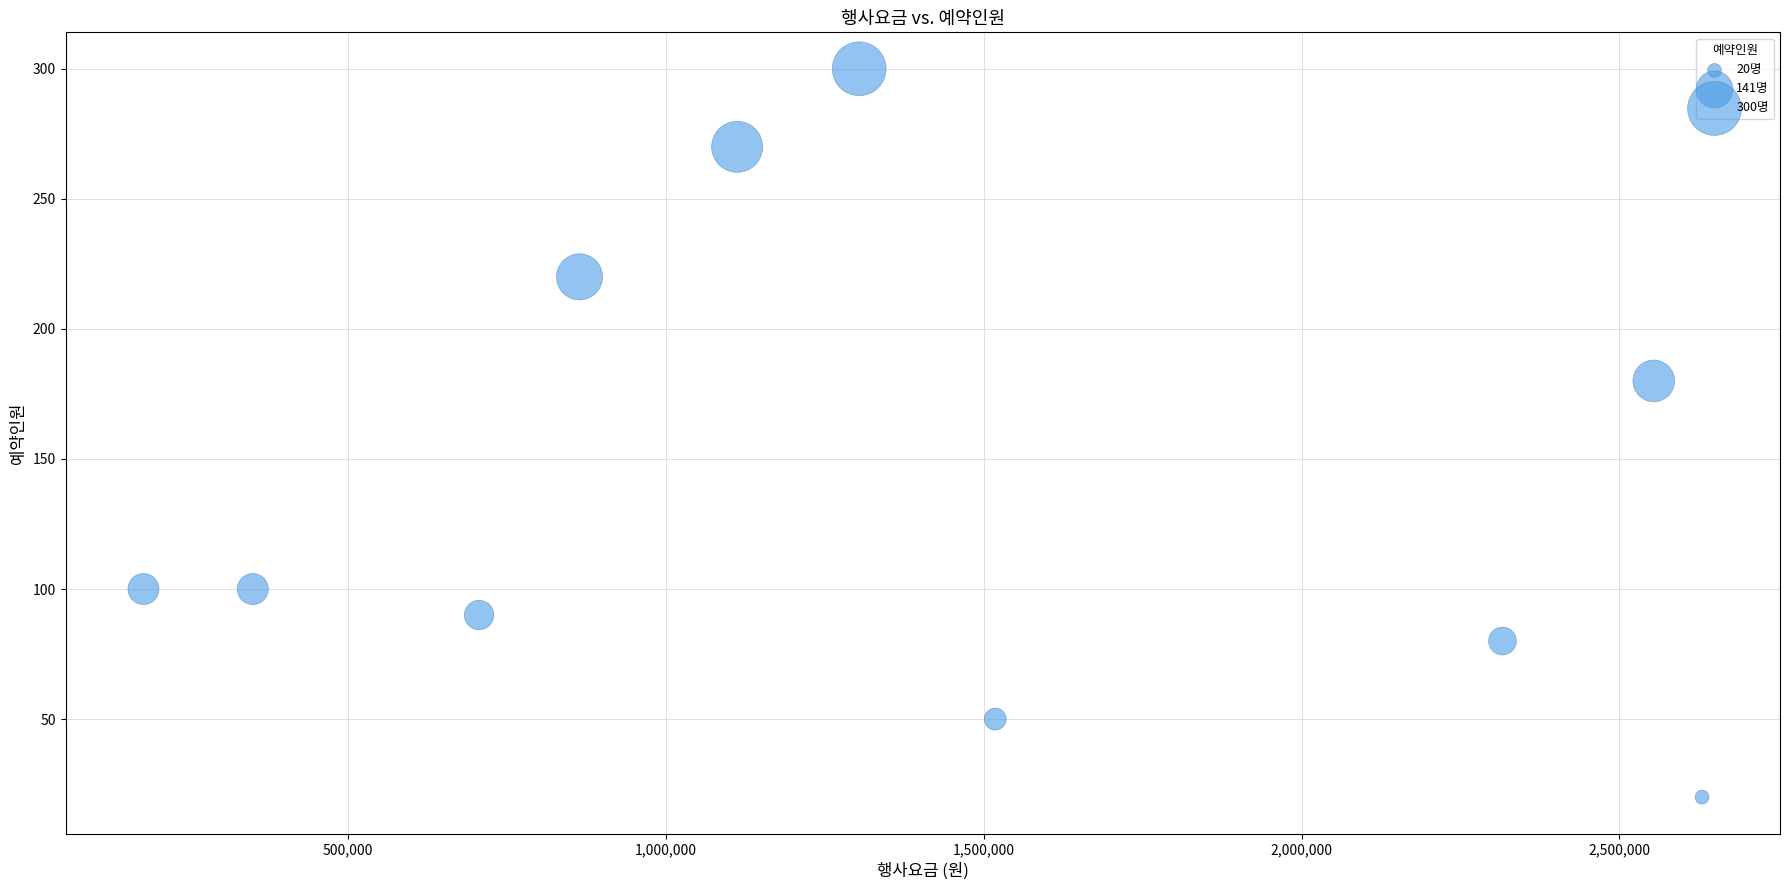

What is the average Y value?

141